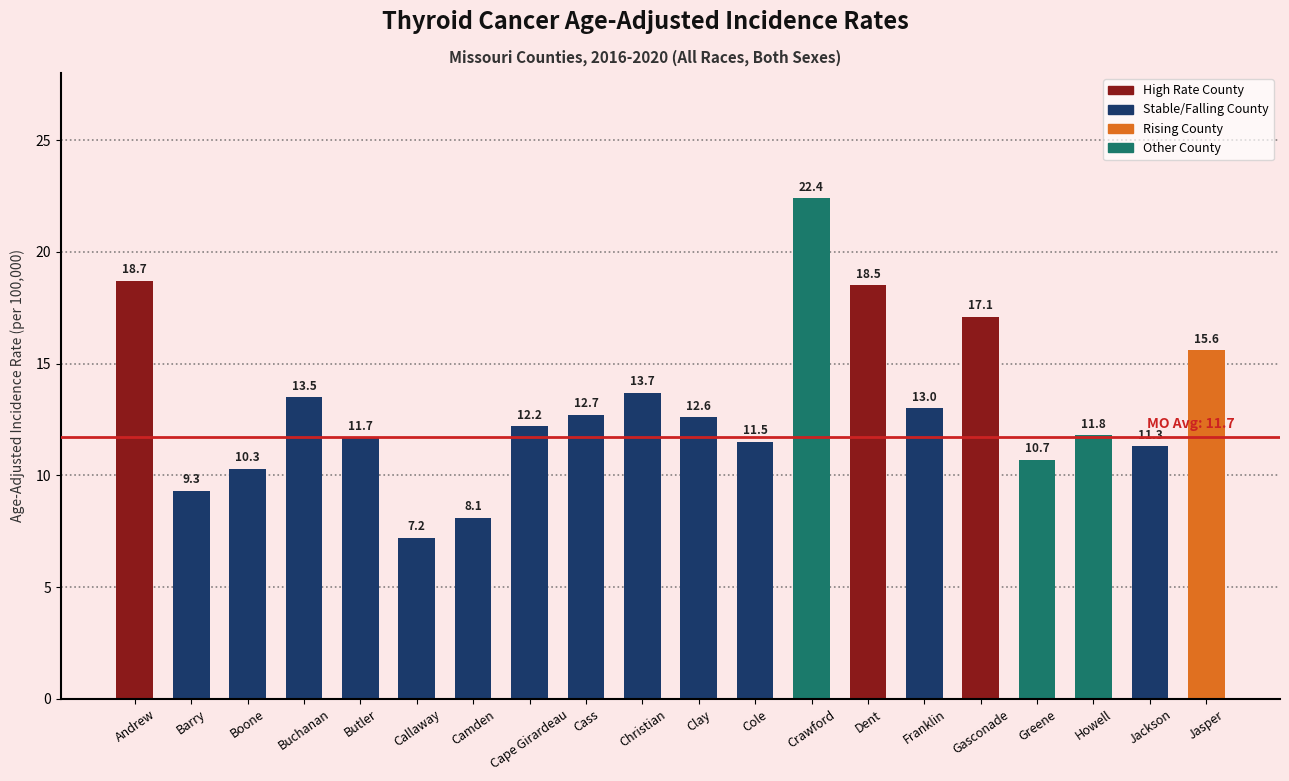

Reading left to right, transcribe all the data shown in this chart.

Andrew=18.7	Barry=9.3	Boone=10.3	Buchanan=13.5	Butler=11.7	Callaway=7.2	Camden=8.1	Cape Girardeau=12.2	Cass=12.7	Christian=13.7	Clay=12.6	Cole=11.5	Crawford=22.4	Dent=18.5	Franklin=13.0	Gasconade=17.1	Greene=10.7	Howell=11.8	Jackson=11.3	Jasper=15.6